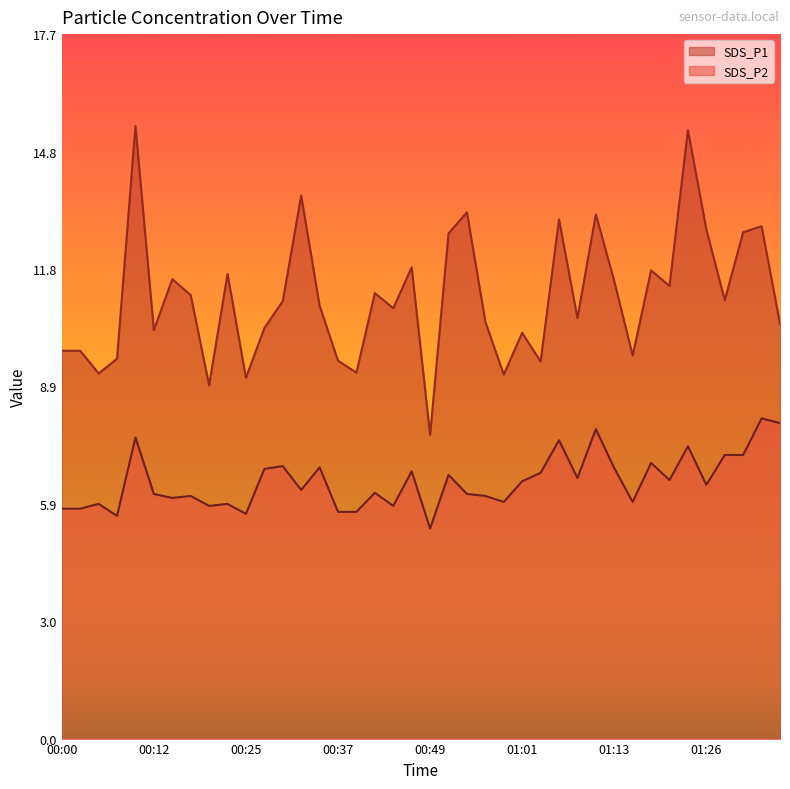

What are all the series names shown in the legend?

SDS_P1, SDS_P2